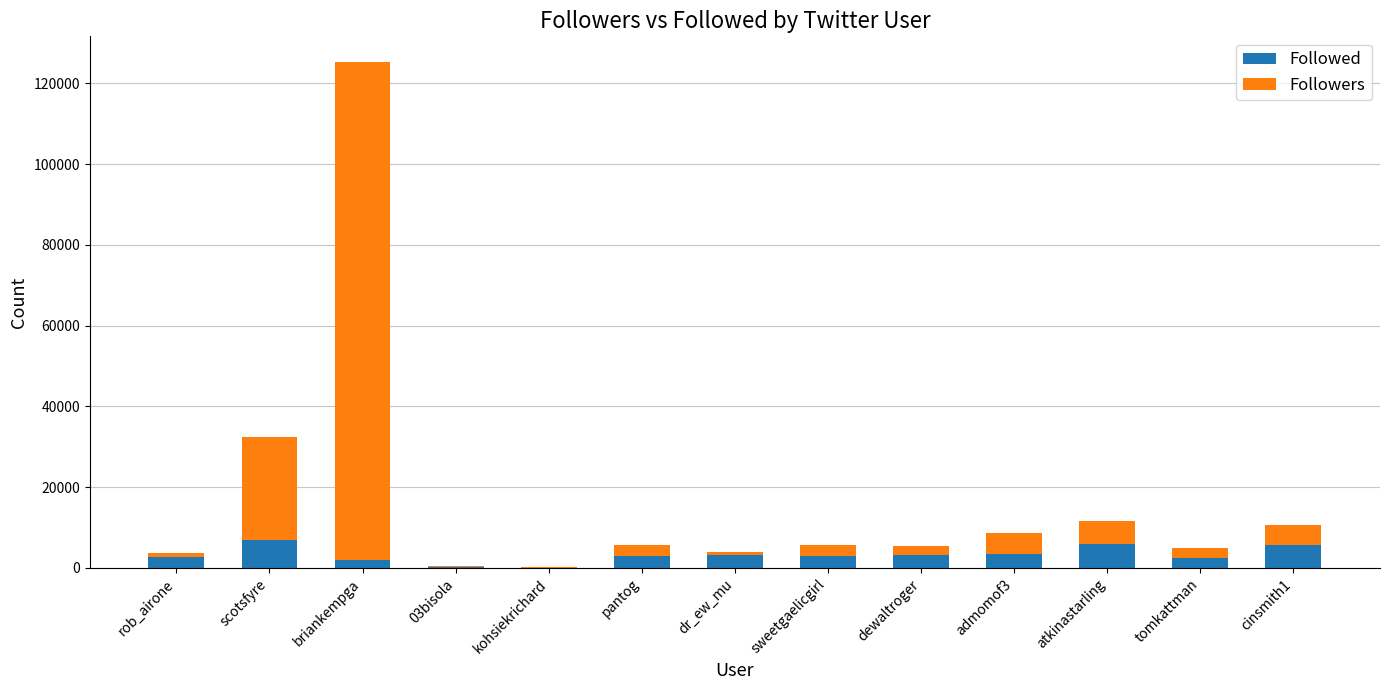

At which category is the sum across all series the highest?

briankempga